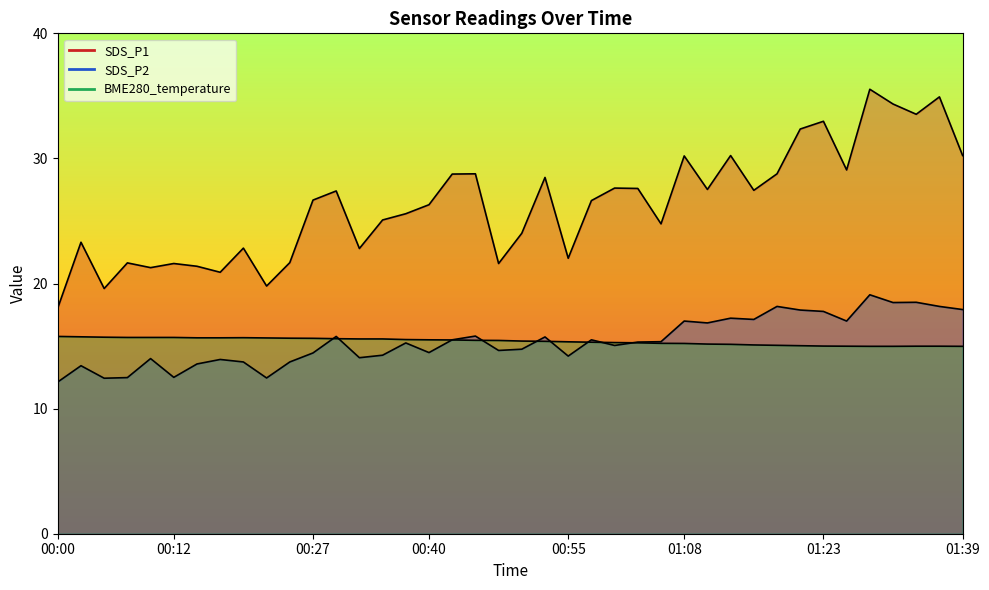

Is it true that SDS_P1 equals 7.3 at 00:12?

False